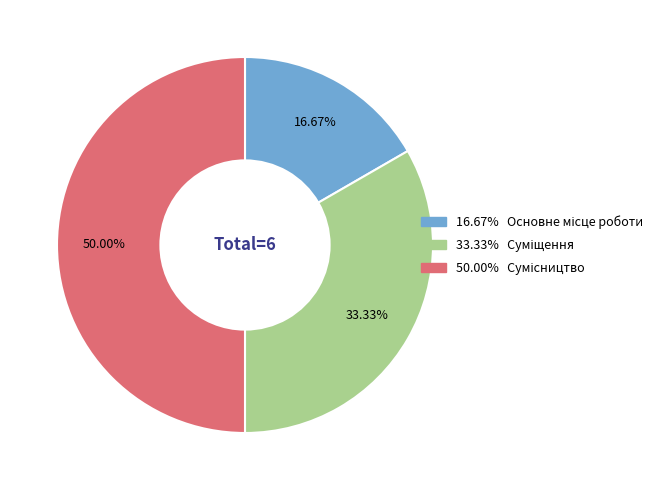

How many slices are in this pie chart?

3